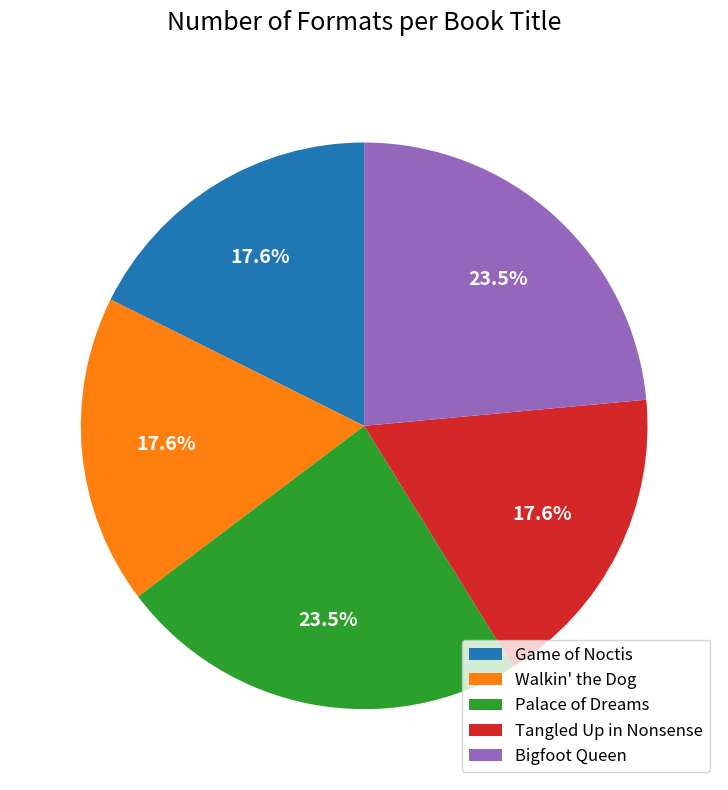

What is the ratio of the value at Palace of Dreams to the value at Walkin' the Dog?

1.3